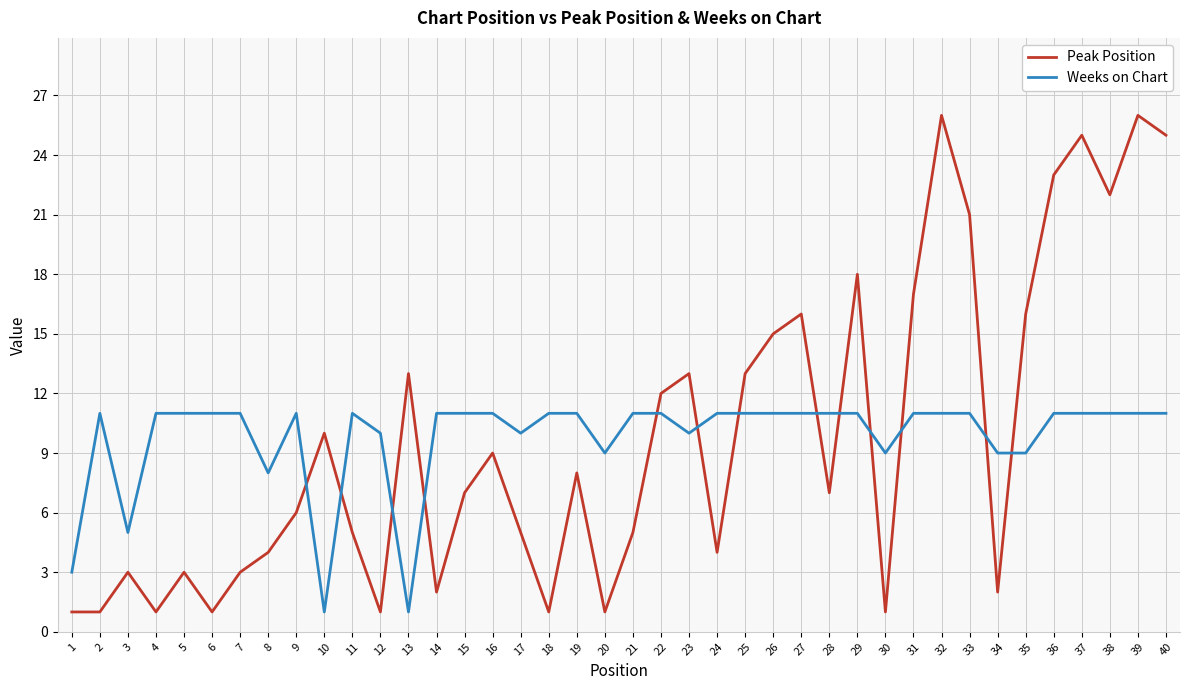

The value of Peak Position at 27 is 25. True or false?

False